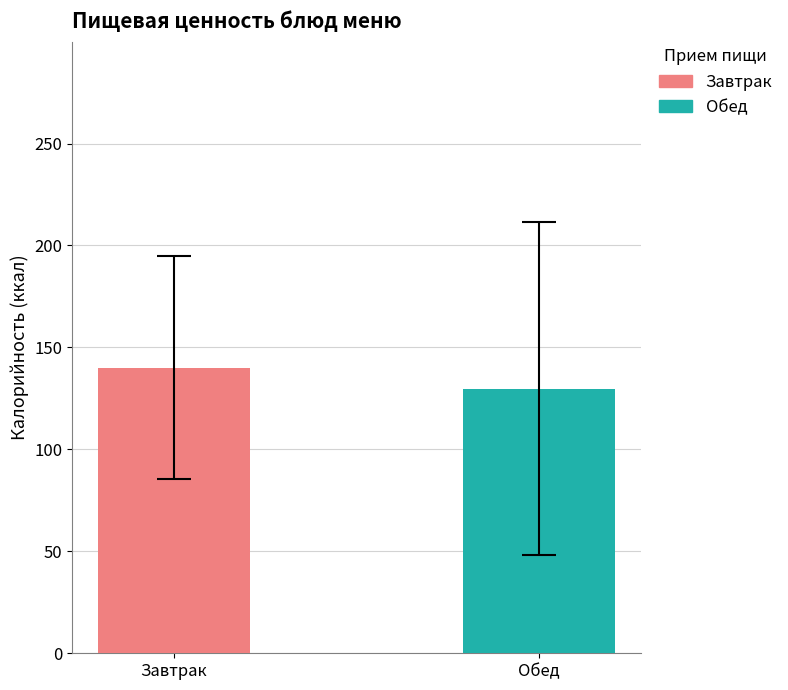

Which series has the widest spread of values?

Завтрак